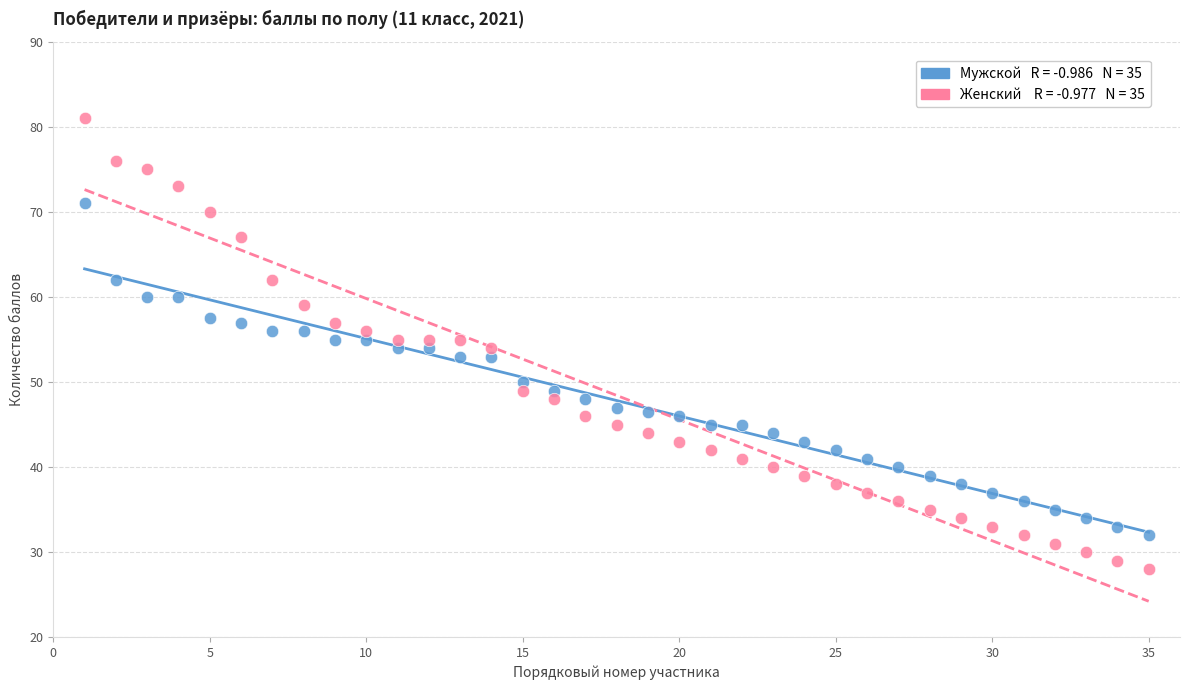

Across all data points, what is the range of X values (max minus min)?

34.0